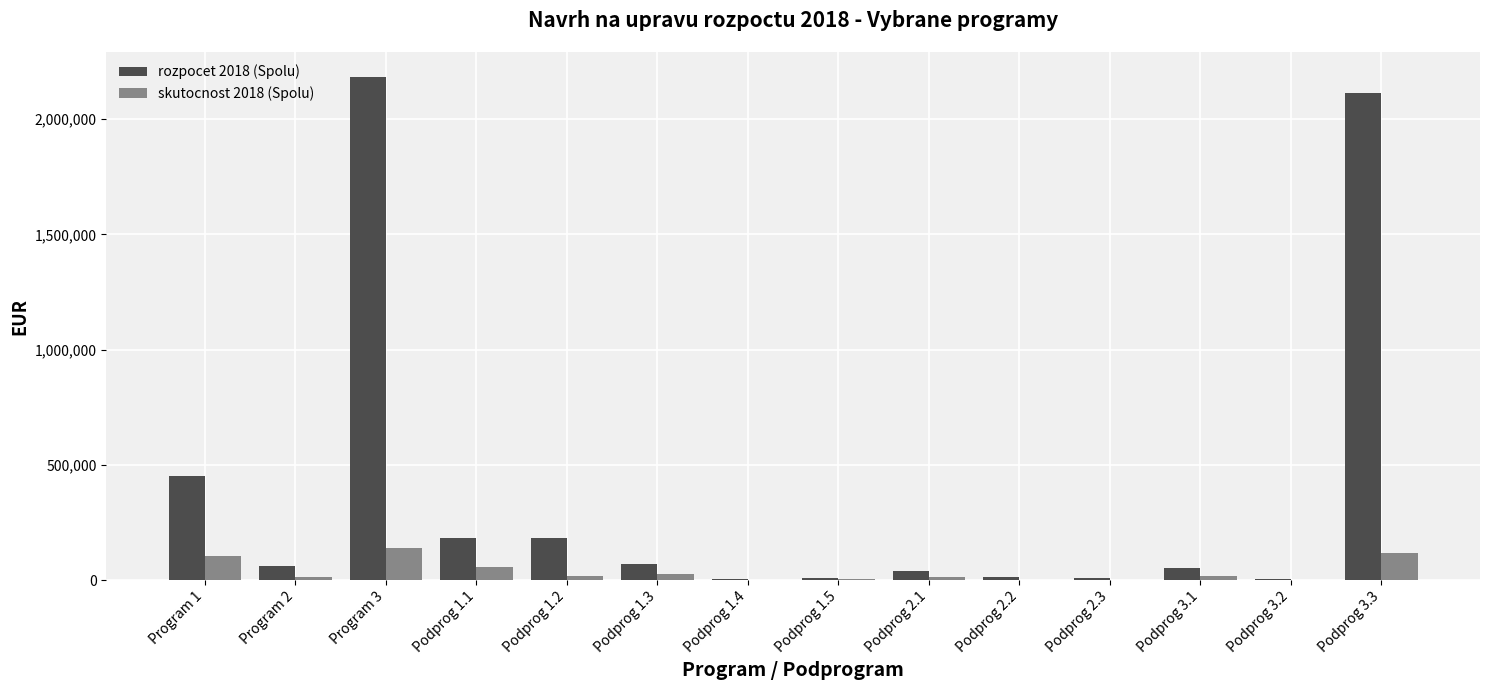

What is the average value of the skutocnost 2018 (Spolu) series?

37071.6